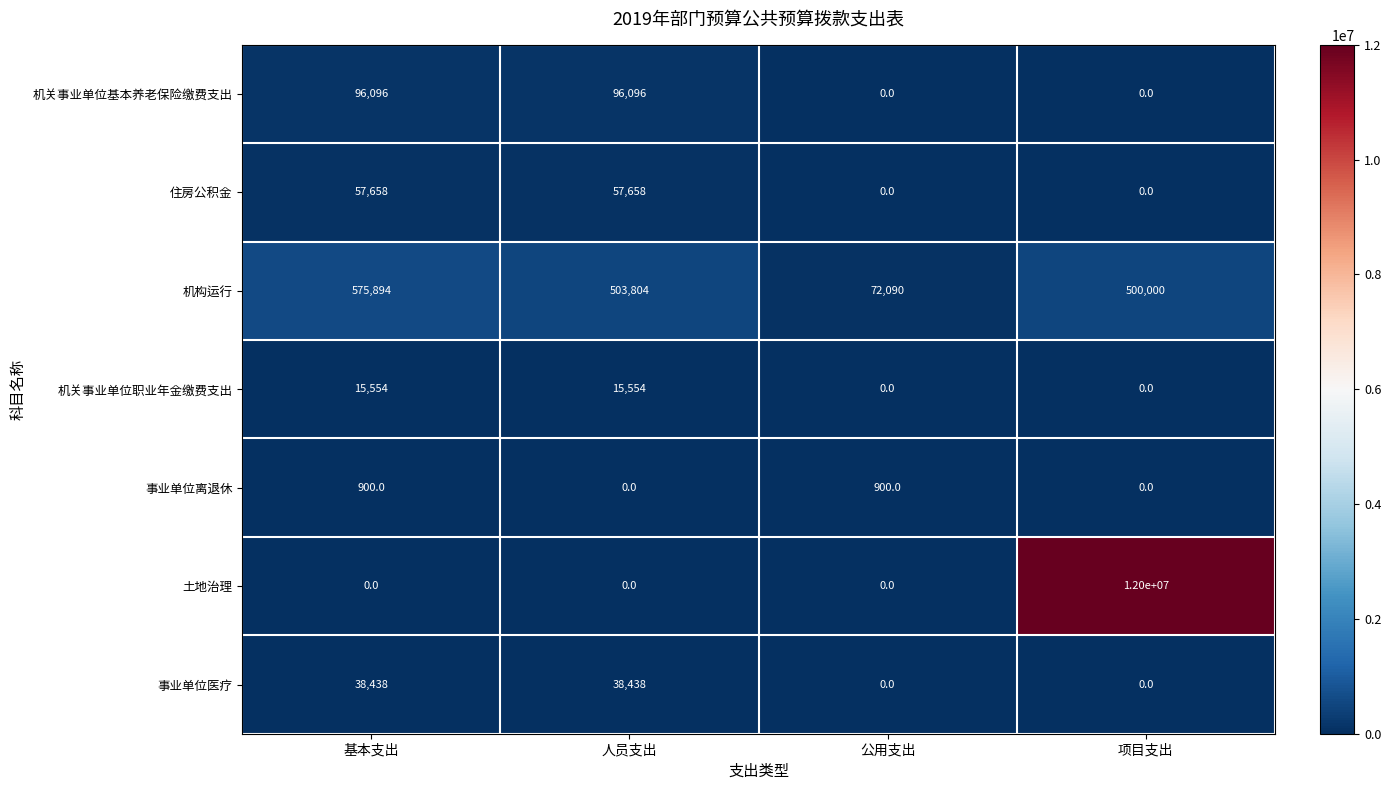

True or false: 事业单位医疗 has a value of 38438 at 基本支出.

True